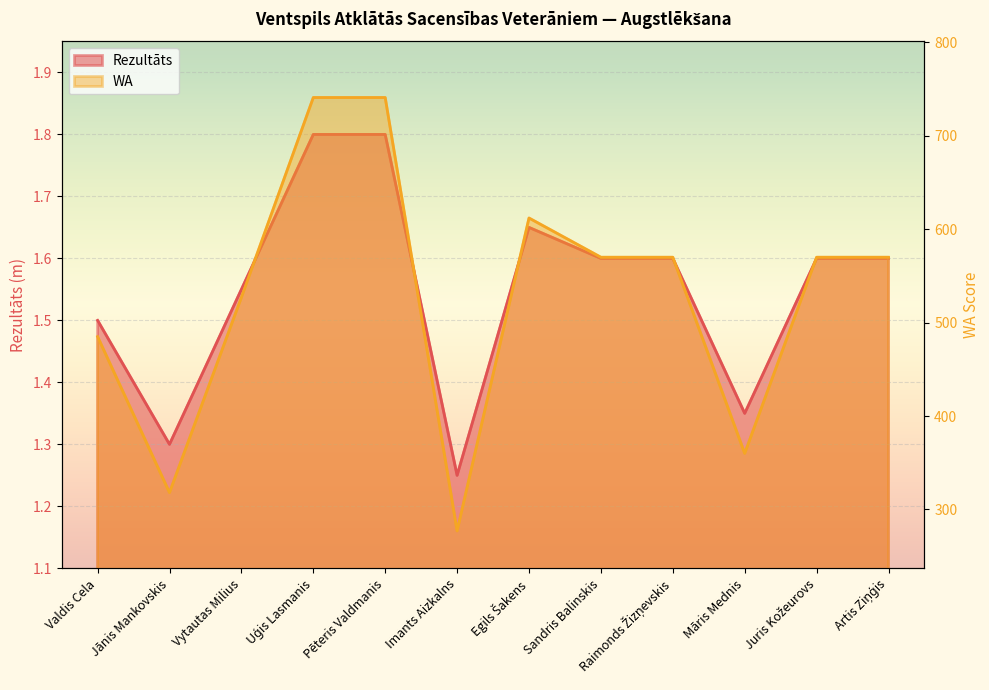

True or false: WA has more than 2 points higher than both neighbors.

False